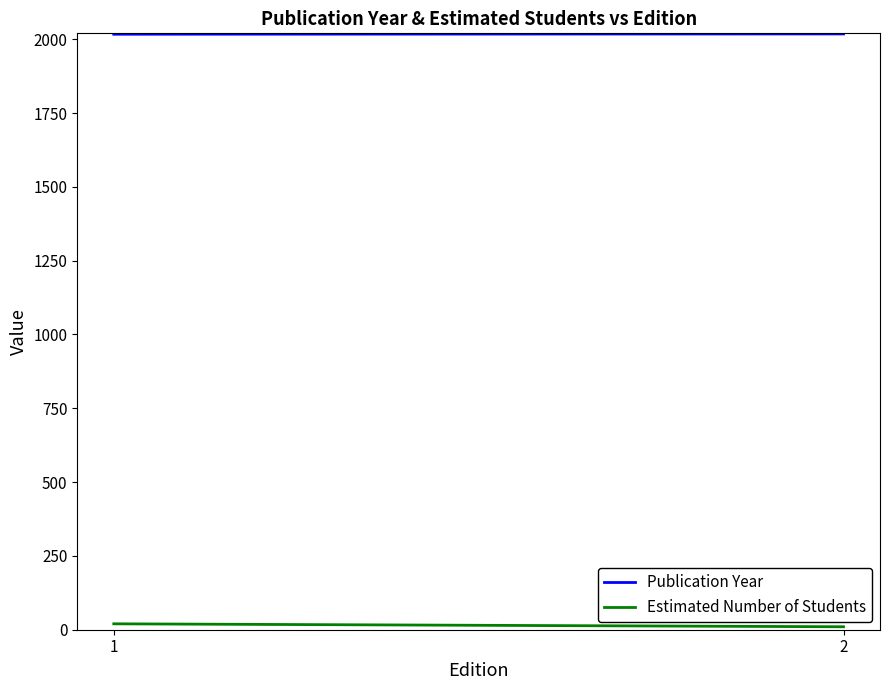

What is the difference between the maximum and minimum values in the Publication Year series?

1